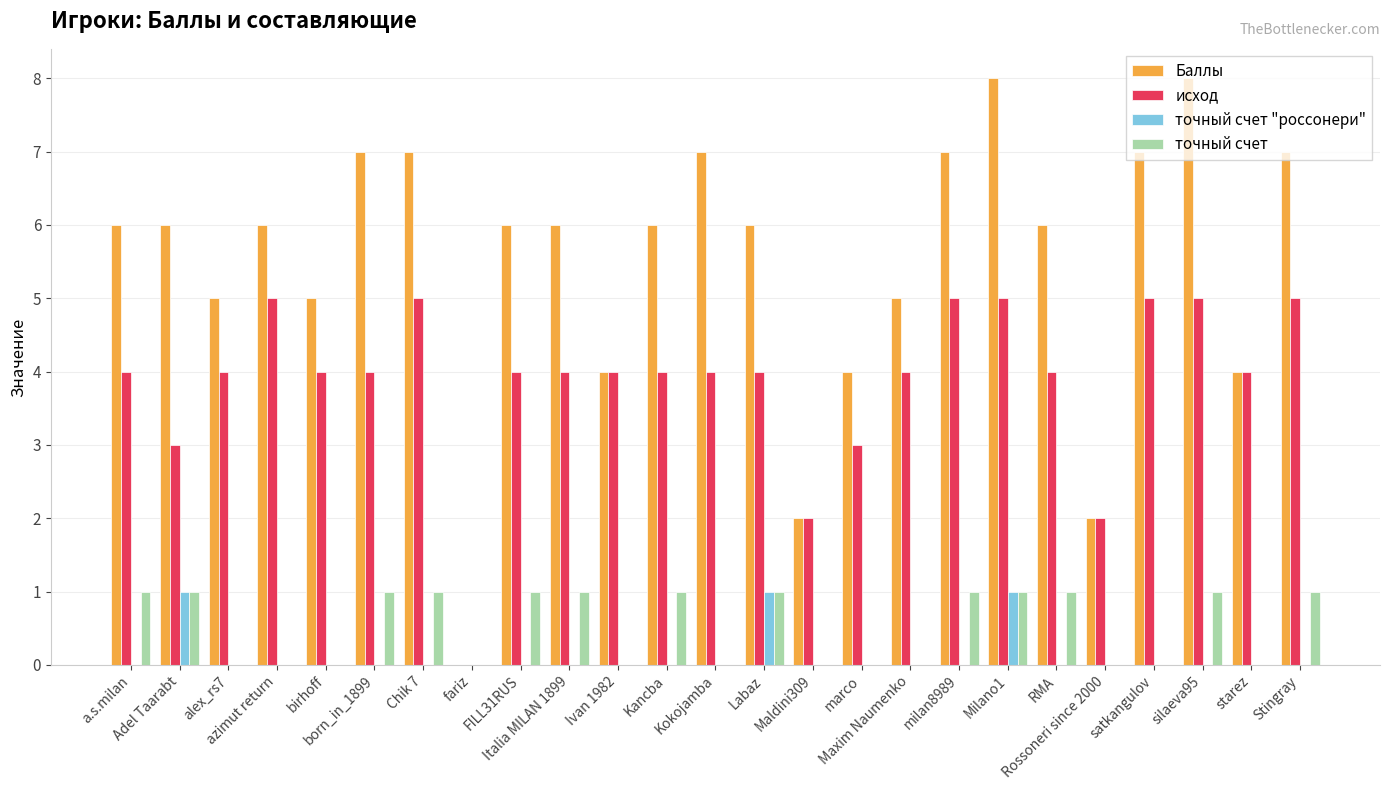

Which series has the largest total across all categories?

Баллы